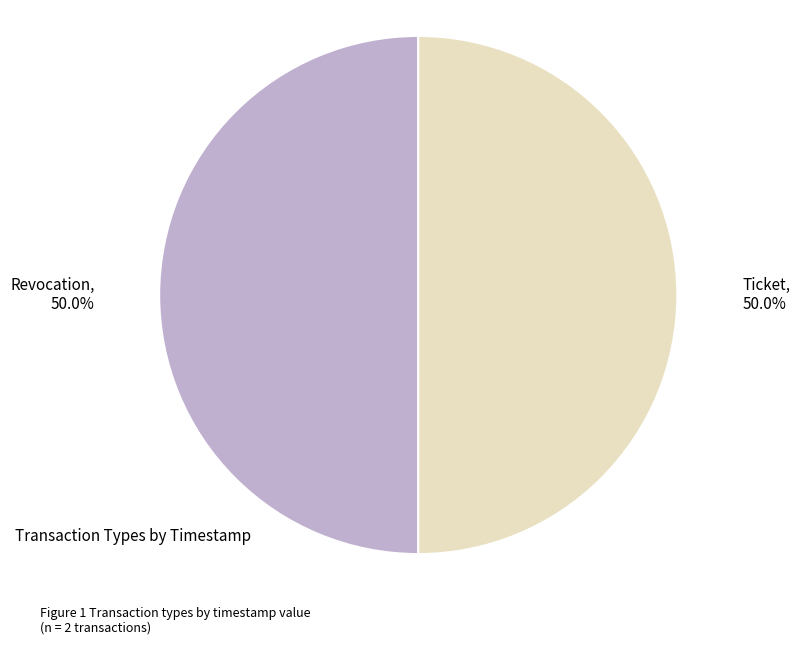

The Ticket slice represents 50% of the pie. True or false?

True